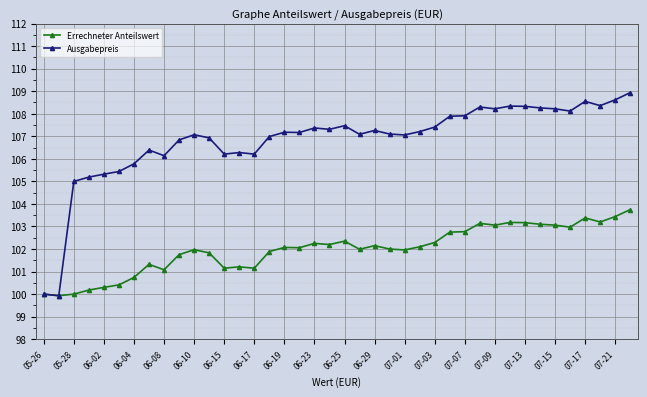

Rank the series by their maximum value, from highest to lowest.

Ausgabepreis, Errechneter Anteilswert